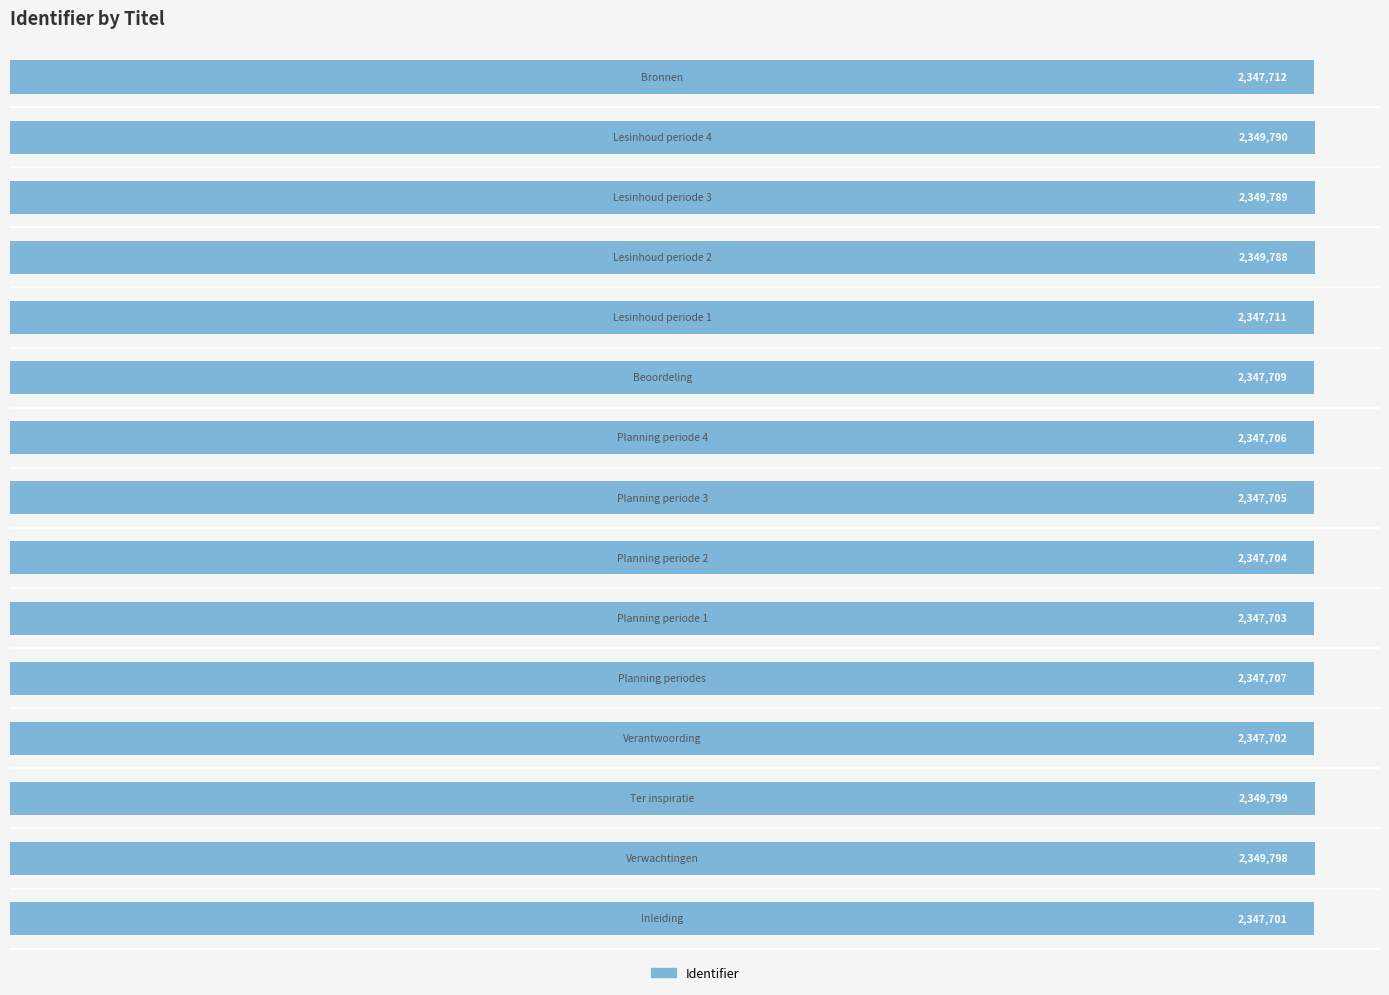

What is the greatest value displayed?

2349799